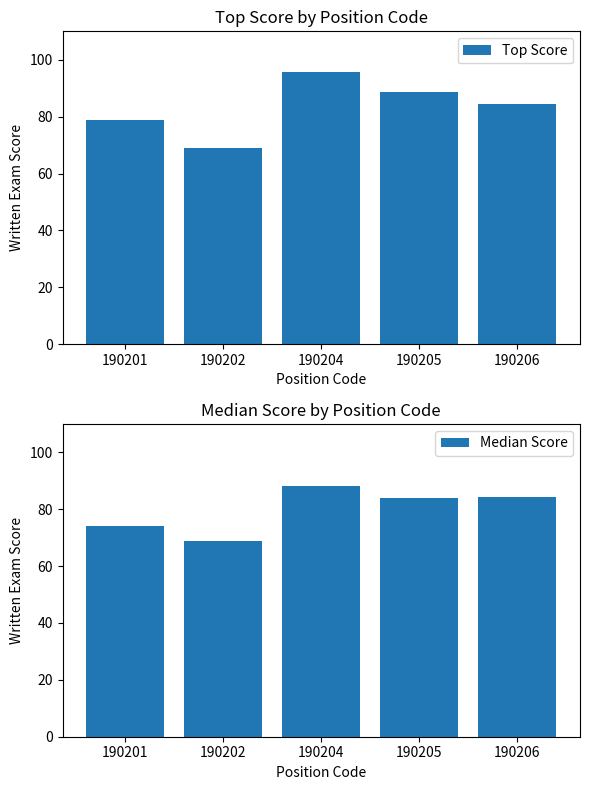

The value of Top Score at 190201 is 79.0. True or false?

True